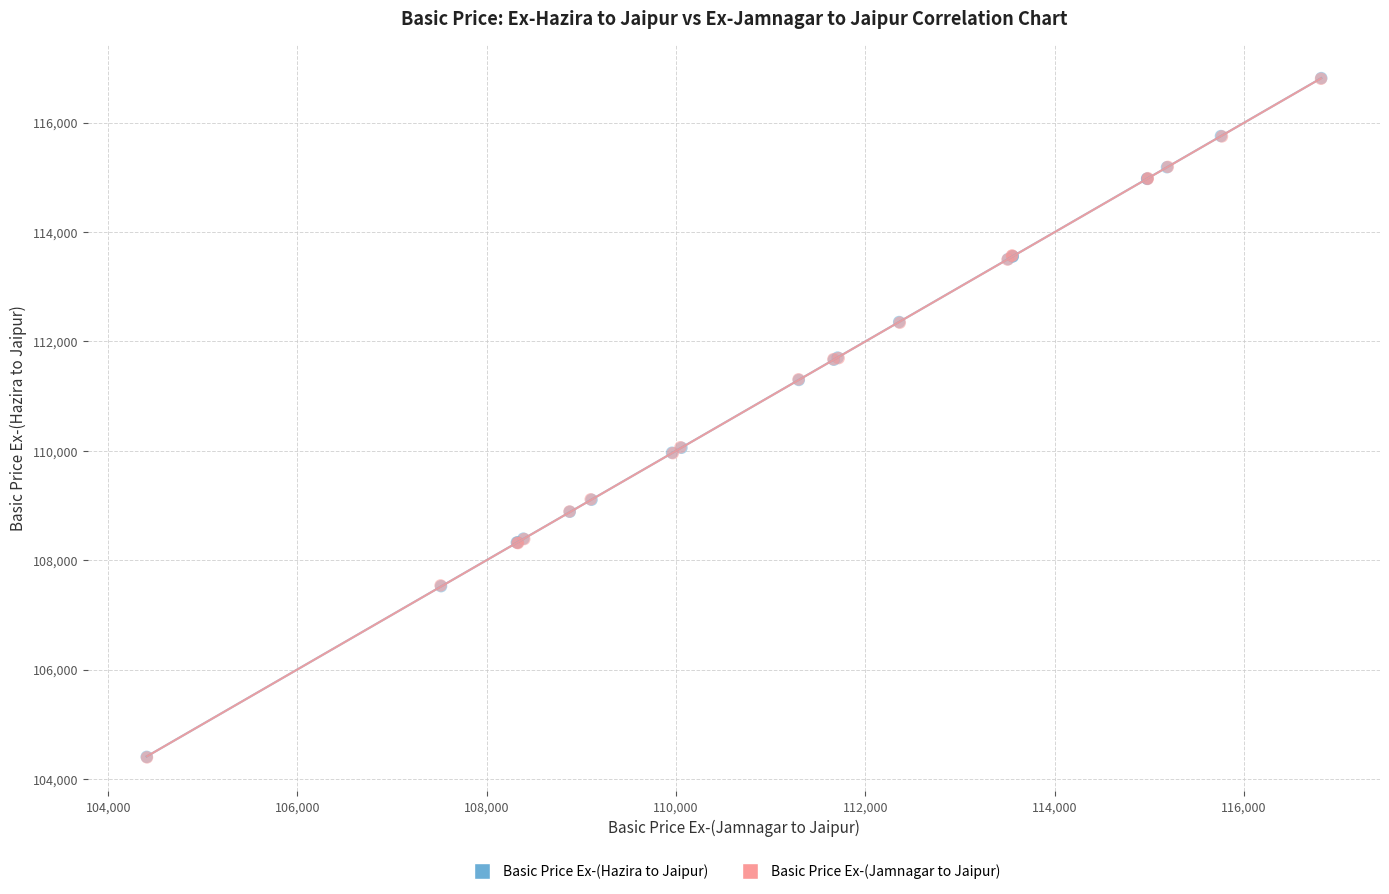

Which series has the largest Y range (max minus min)?

Basic Price Ex-(Hazira to Jaipur)